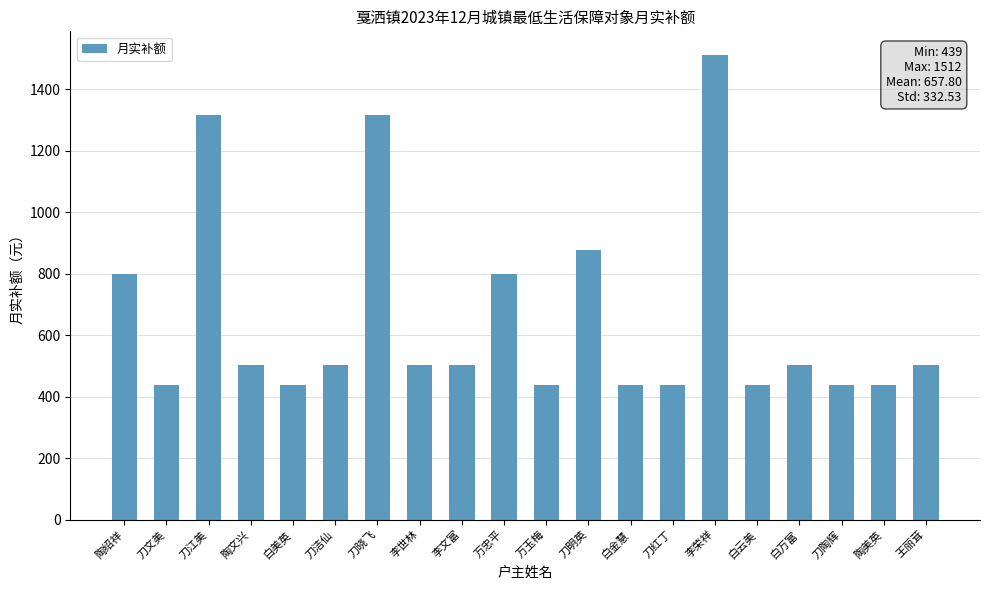

At which category does the chart reach its peak across all series?

李荣祥